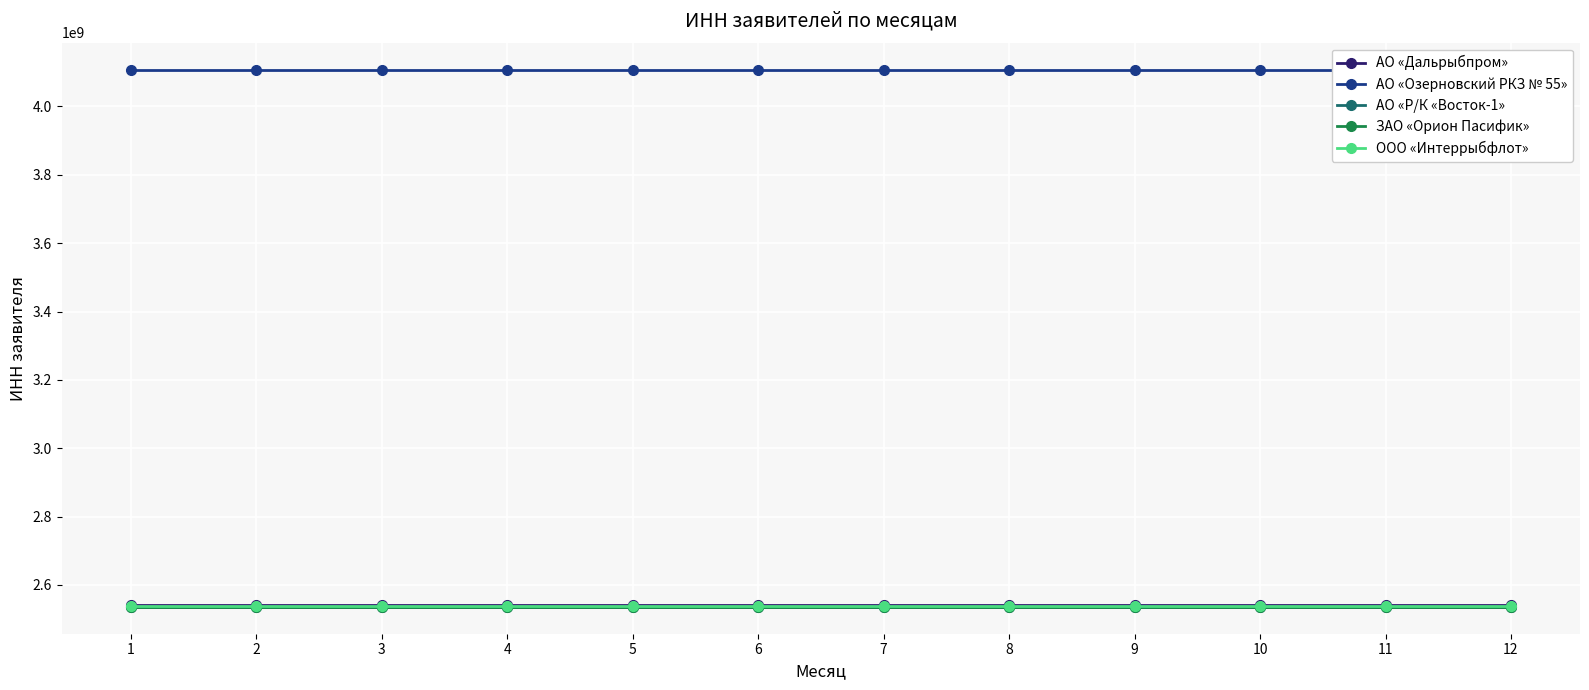

At which category is the sum across all series the highest?

1